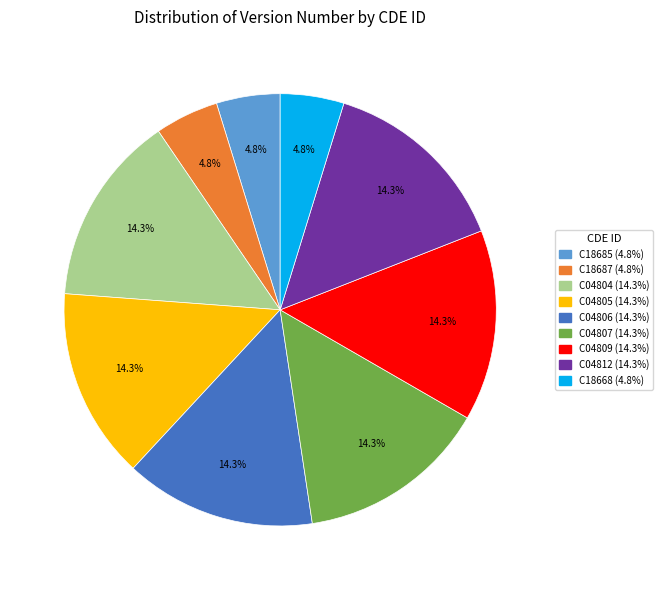

To the nearest percent, what portion does C04809 represent?

14%